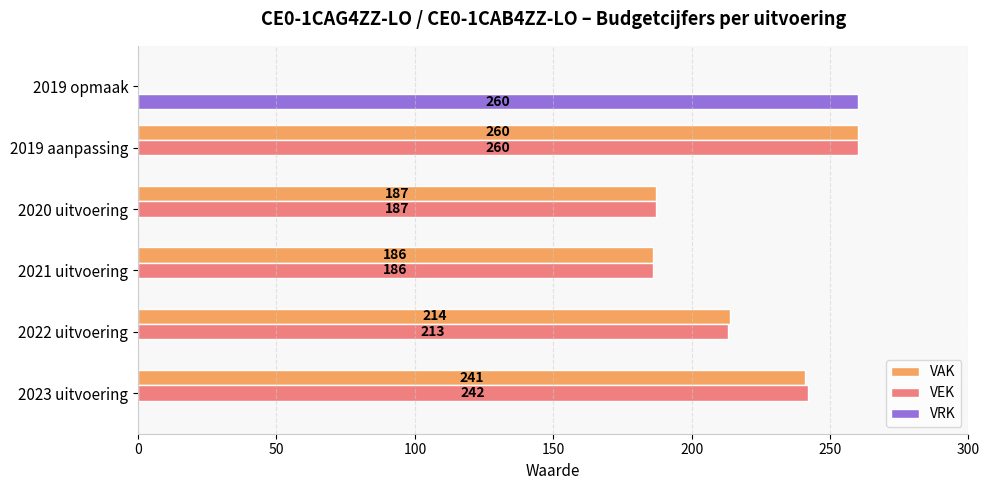

Which series changed the most between 2023 uitvoering and 2019 opmaak?

VRK